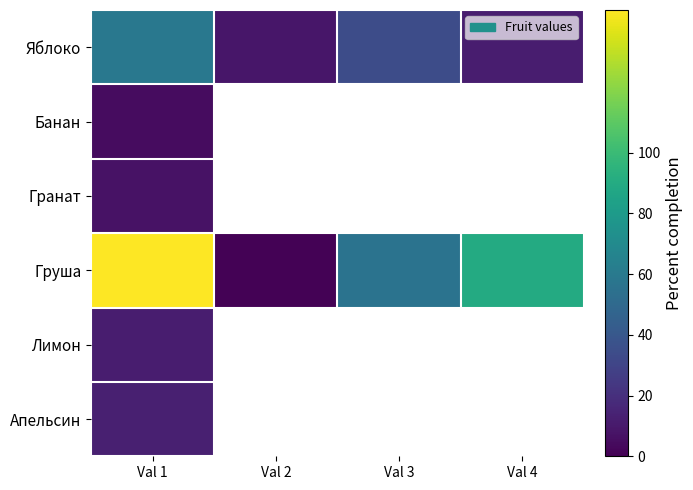

What is the total value across all series at Val 1?

243.0